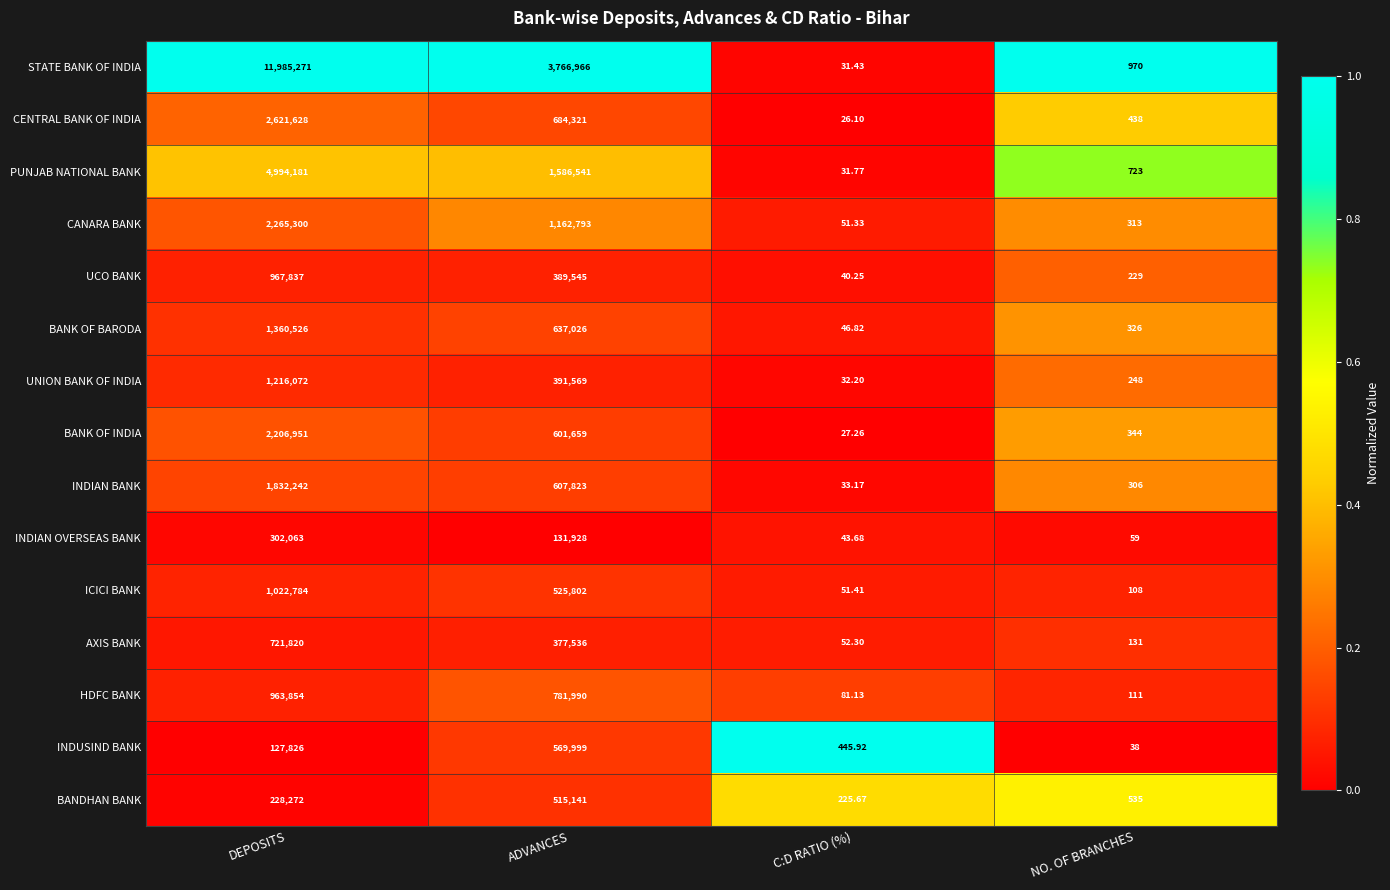

Rank the categories by UNION BANK OF INDIA value from lowest to highest.

C:D RATIO (%), NO. OF BRANCHES, ADVANCES, DEPOSITS